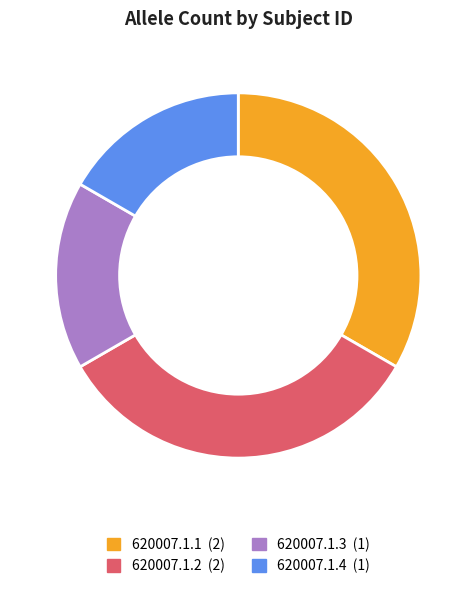

Which has a higher value, 620007.1.1 or 620007.1.4?

620007.1.1